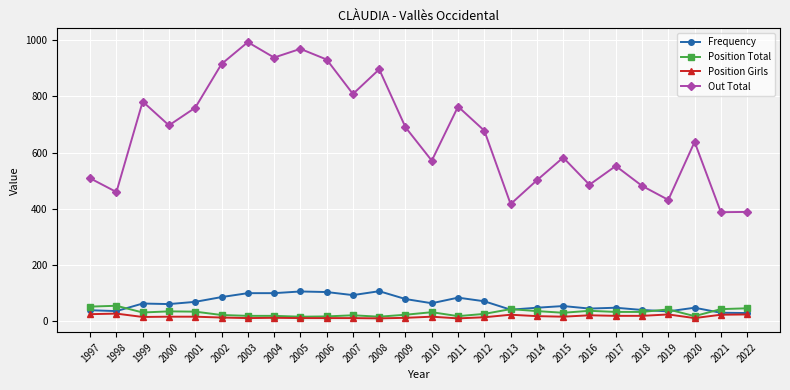

What is the value of the Position Girls point at the 24th from the left?

9